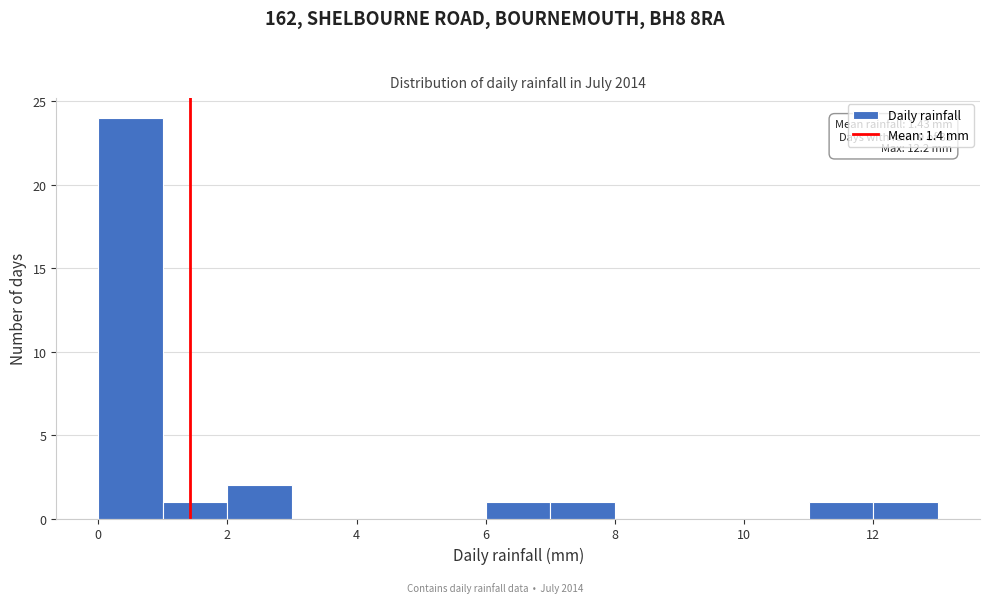

Over which range of the x-axis is the bar tallest?

0 to 1